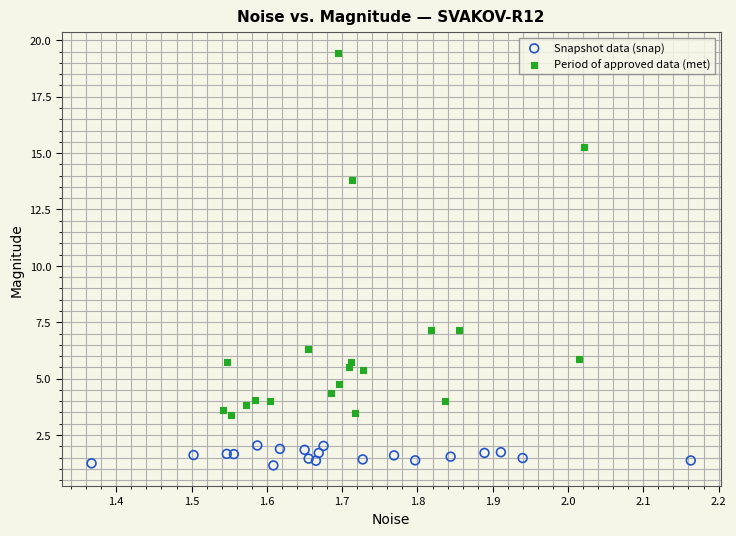

Which series has the largest Y range (max minus min)?

Period of approved data (met)